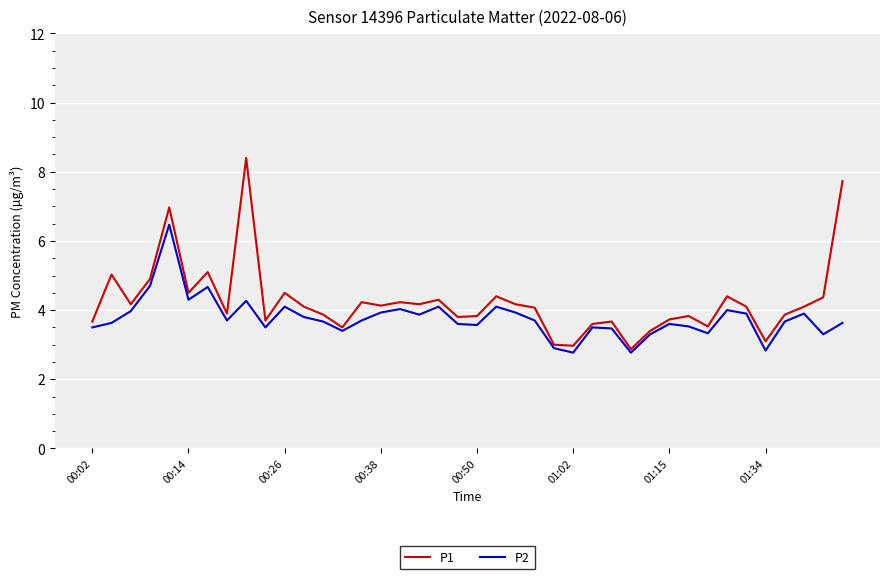

List the series in order of their peak value, lowest first.

P2, P1